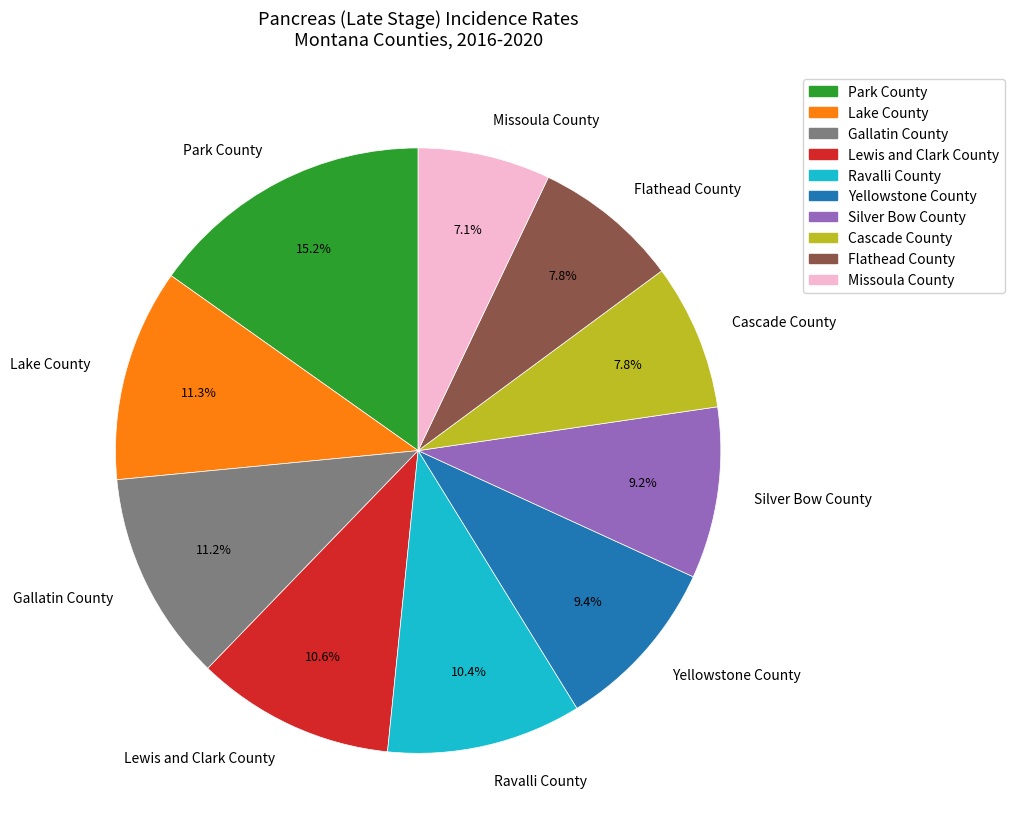

To the nearest percent, what percentage of the pie is Lake County?

11%